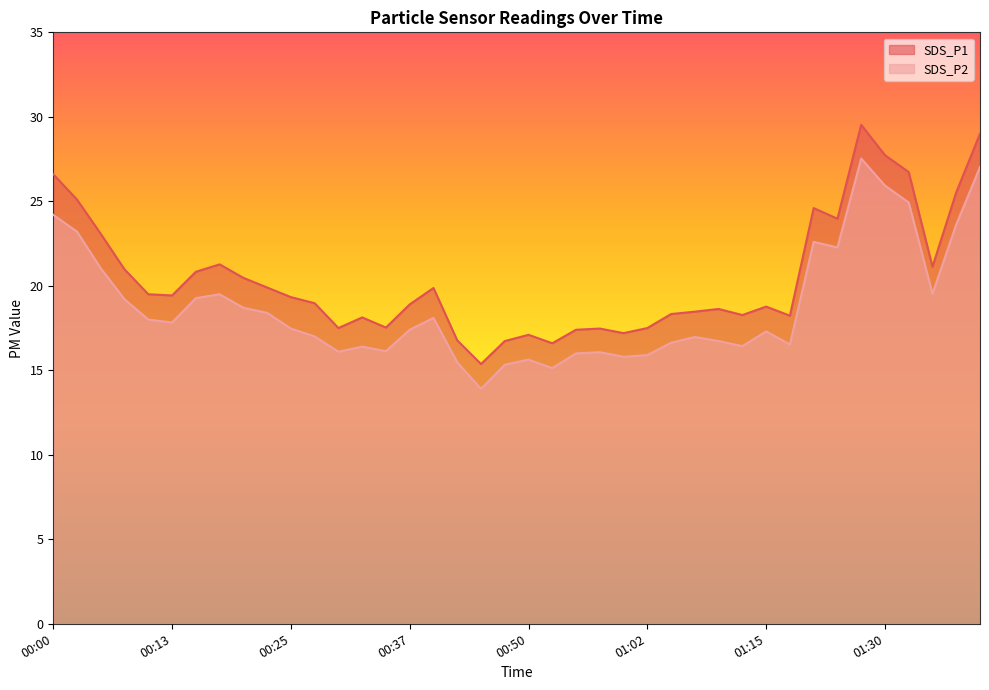

How many distinct data groups are displayed?

2